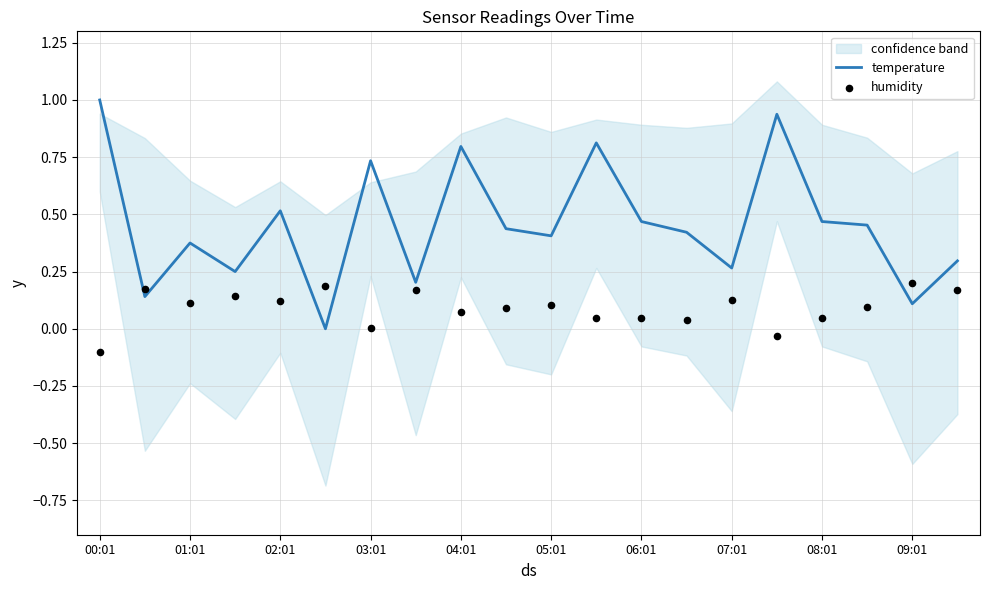

At which category is the sum across all series the highest?

15